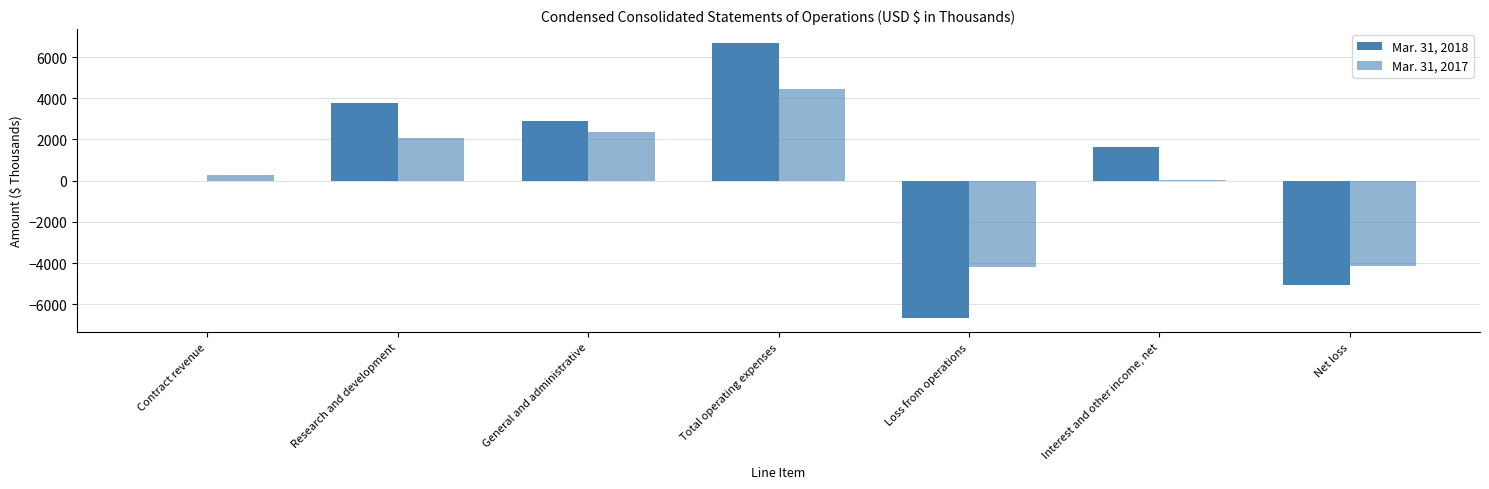

Are the bars horizontal?

No